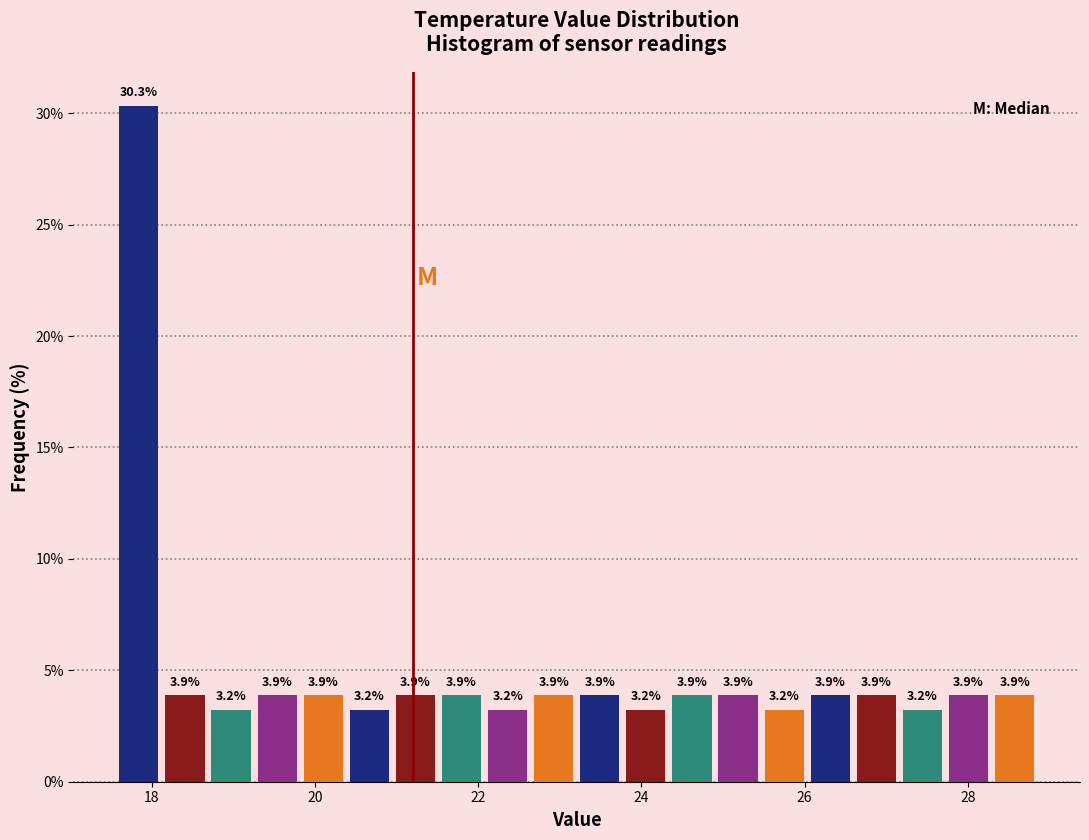

Read against the x-axis, roughly where is the centre of the tallest bar?

17.8